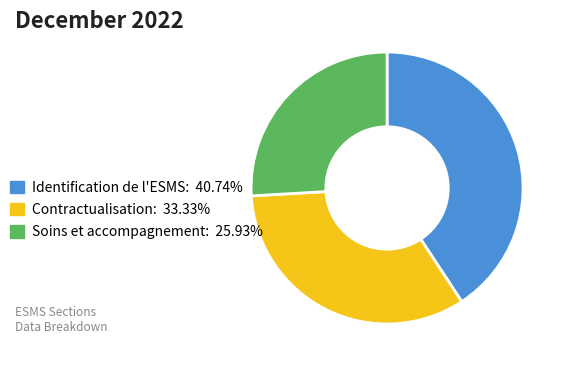

Is the sum of Contractualisation: 33.33% and Identification de l'ESMS: 40.74% greater than half?

Yes